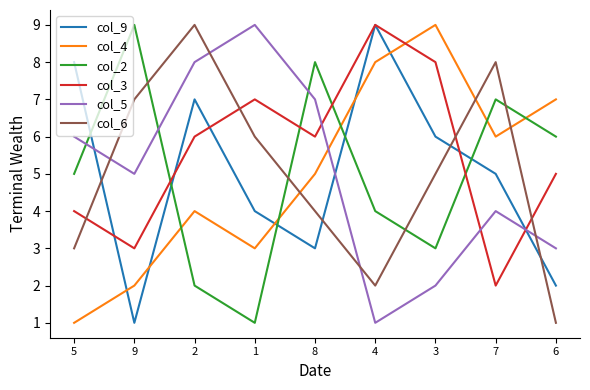

At which category is the sum across all series the highest?

2